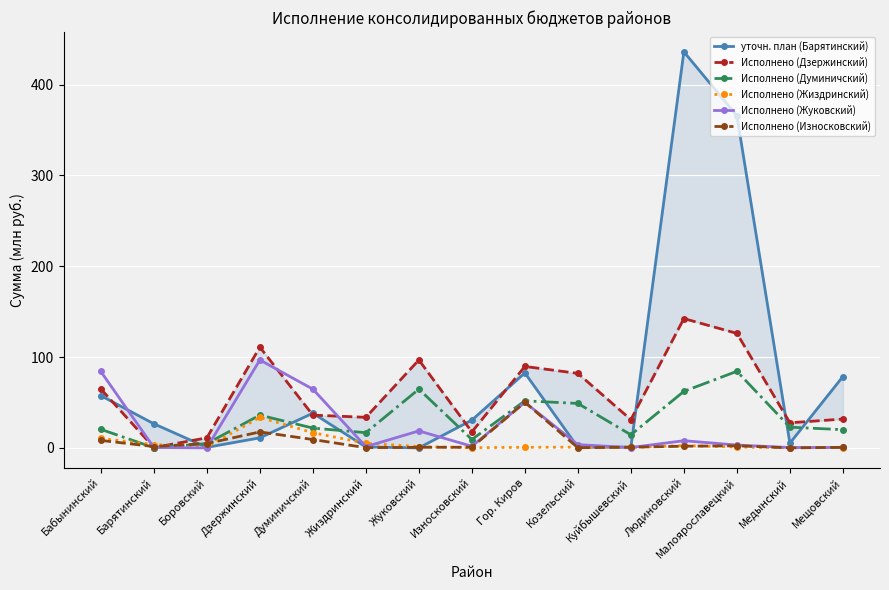

Which series ends up on top after the final intersection of уточн. план (Барятинский) and Исполнено (Жиздринский)?

уточн. план (Барятинский)